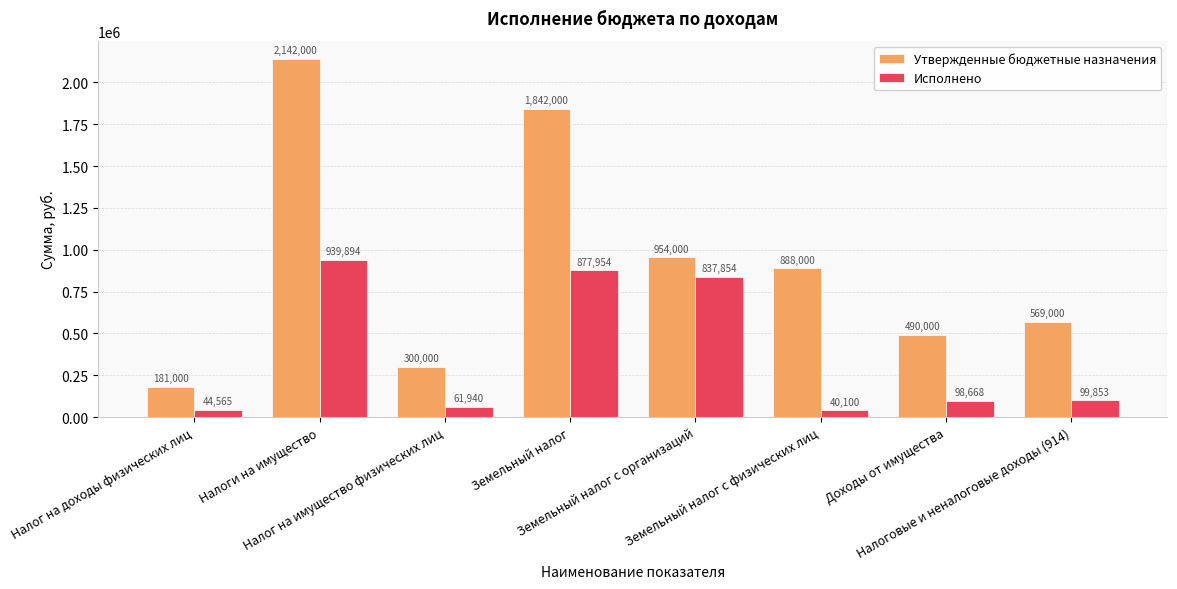

What is the label of the 8th bar from the left?

Налоговые и неналоговые доходы (914)